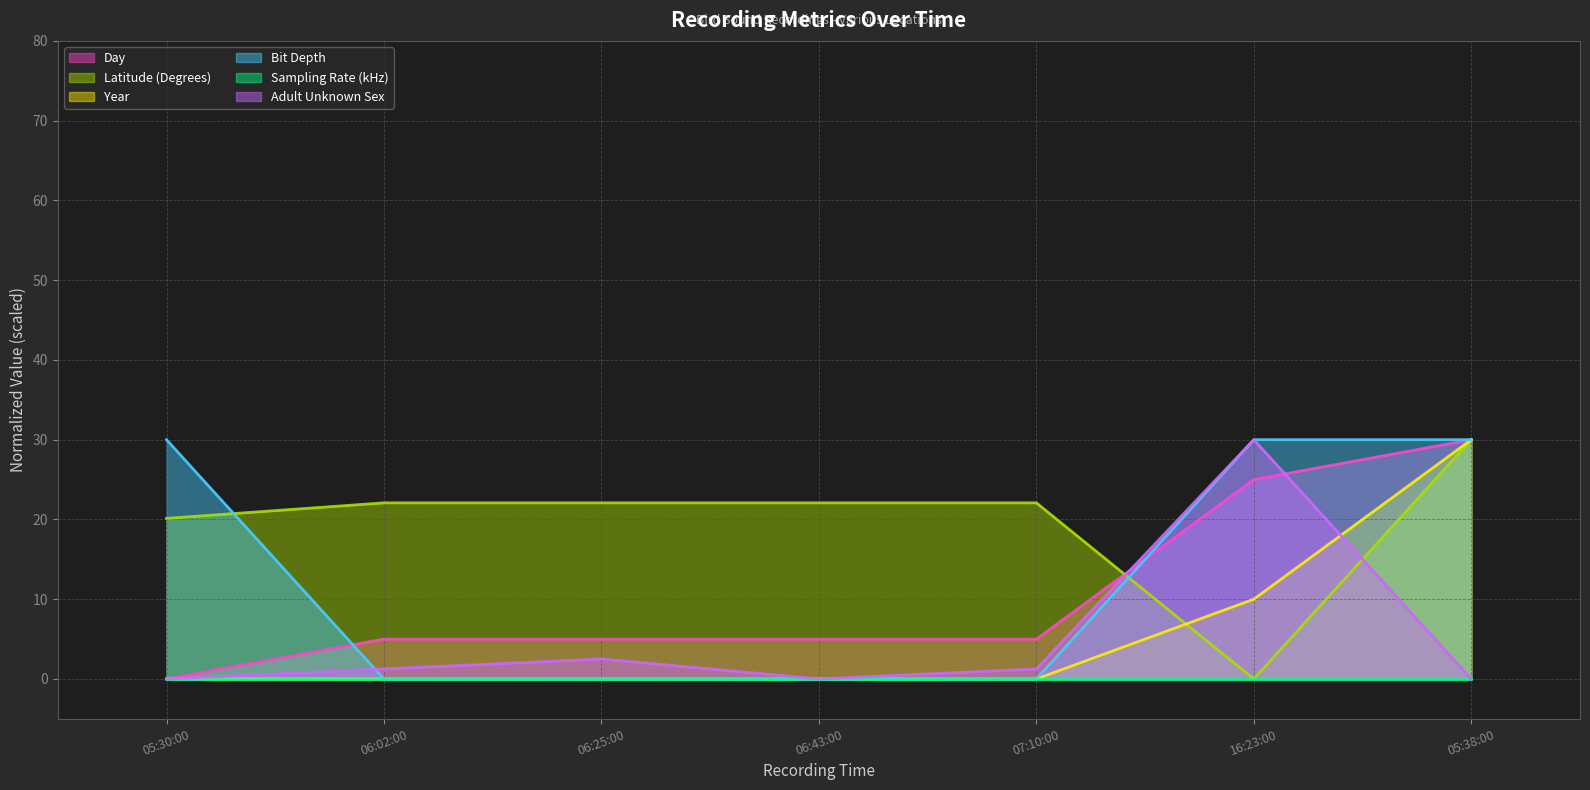

The value of Day at 05:38:00 is 10.1. True or false?

False